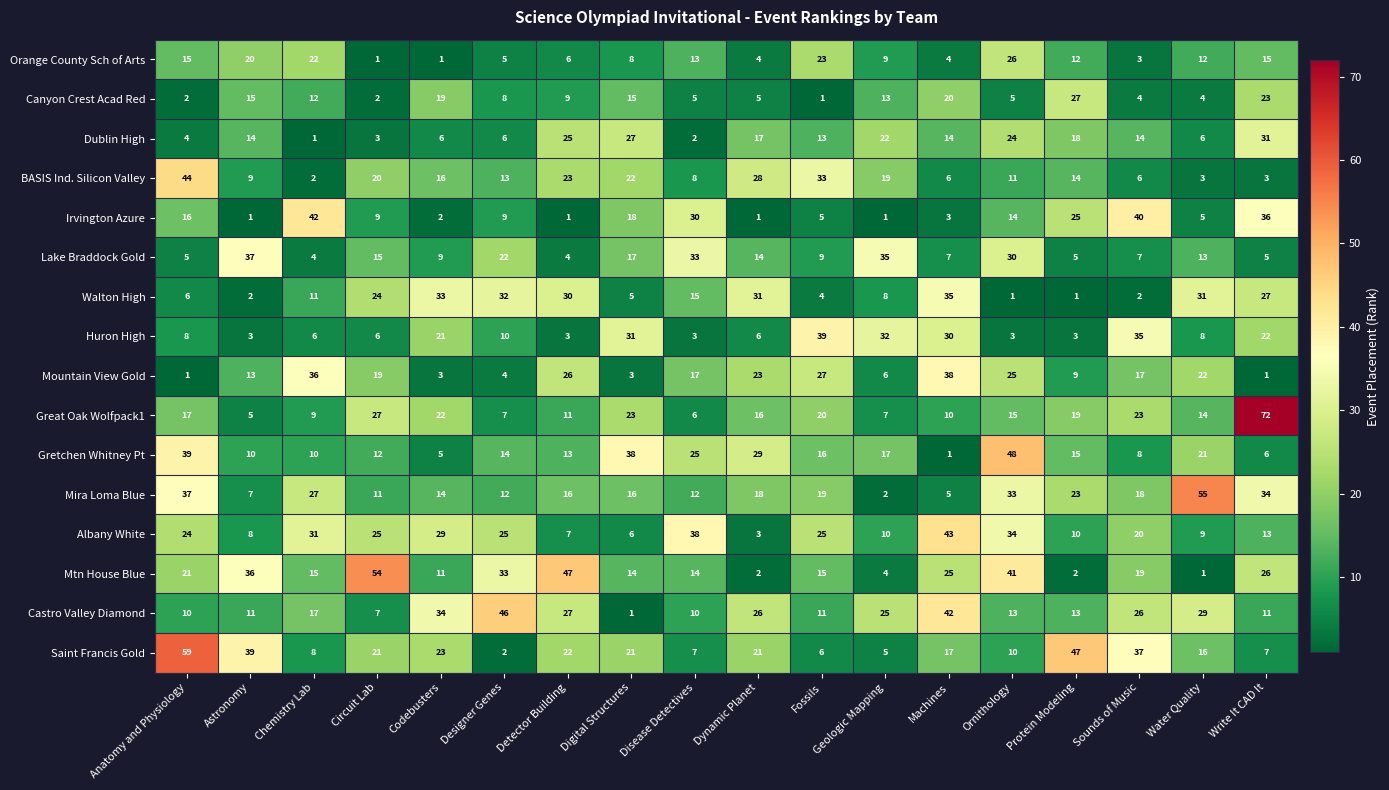

True or false: Gretchen Whitney Pt has a value of 38 at Digital Structures.

True